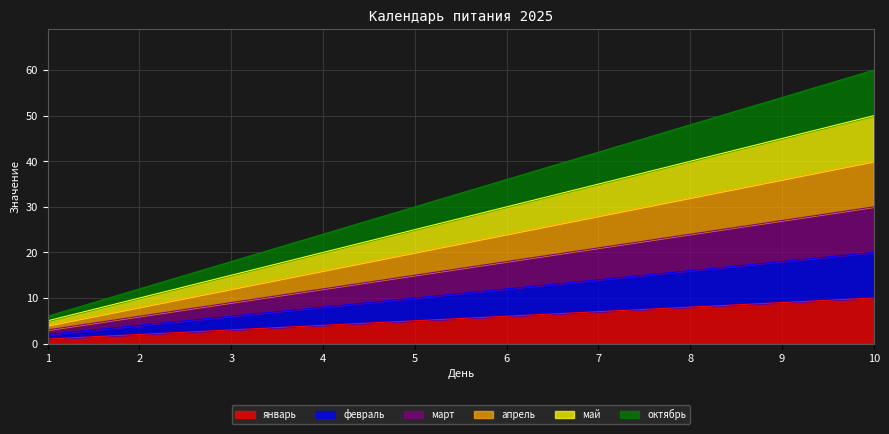

How many февраль values are between 6 and 16?

6